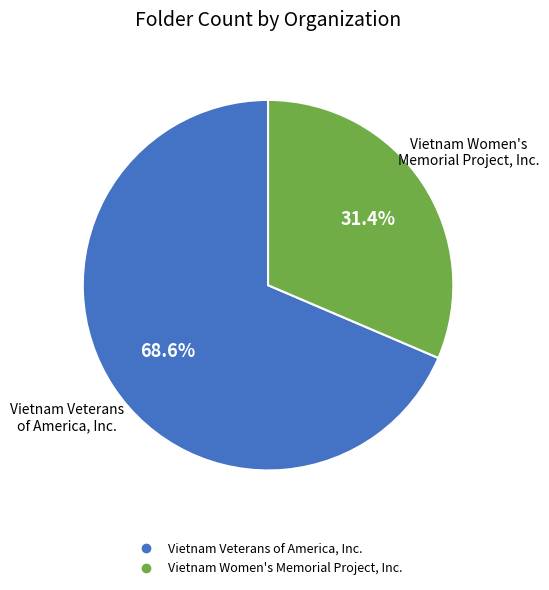

To the nearest percent, what percentage of the pie is Vietnam Women's Memorial Project, Inc.?

31%